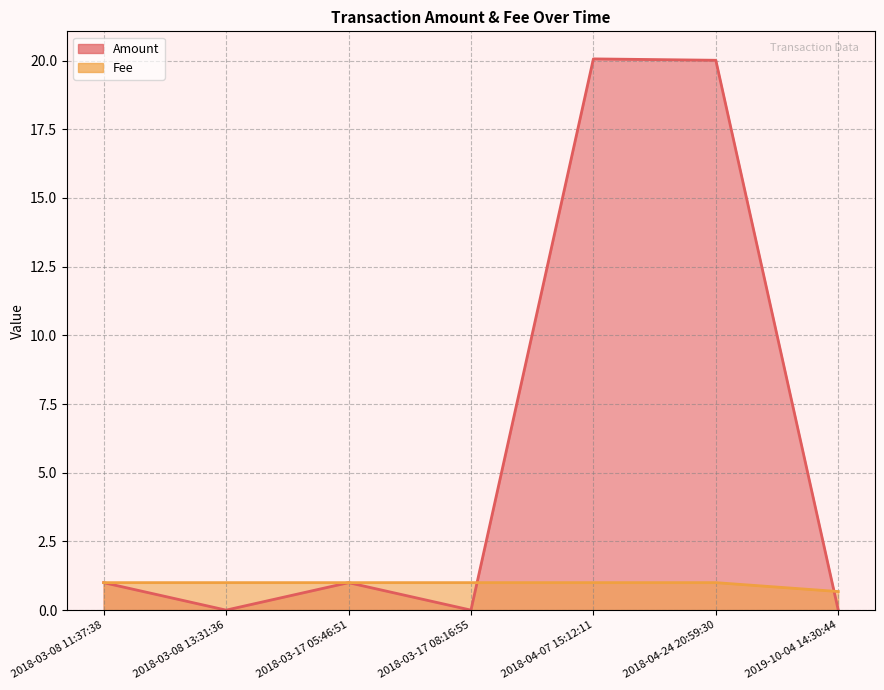

How many intersections are there between Amount and Fee?

2